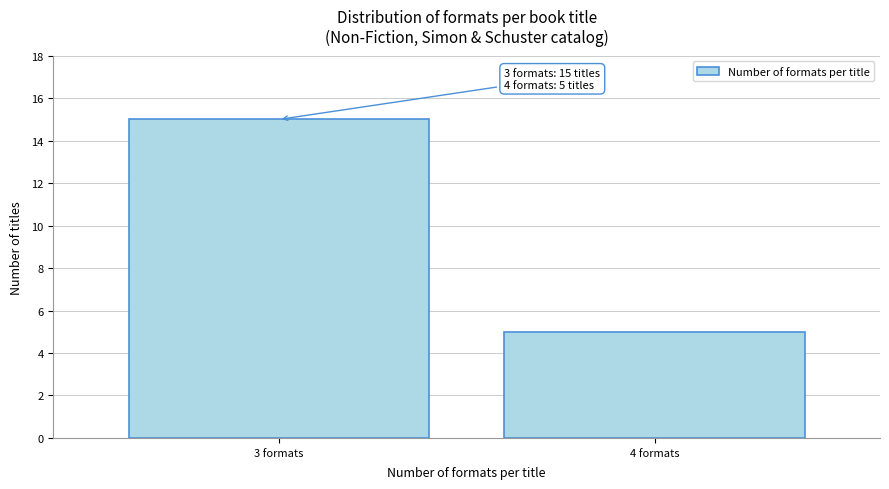

Reading left to right, transcribe all the data shown in this chart.

15	5